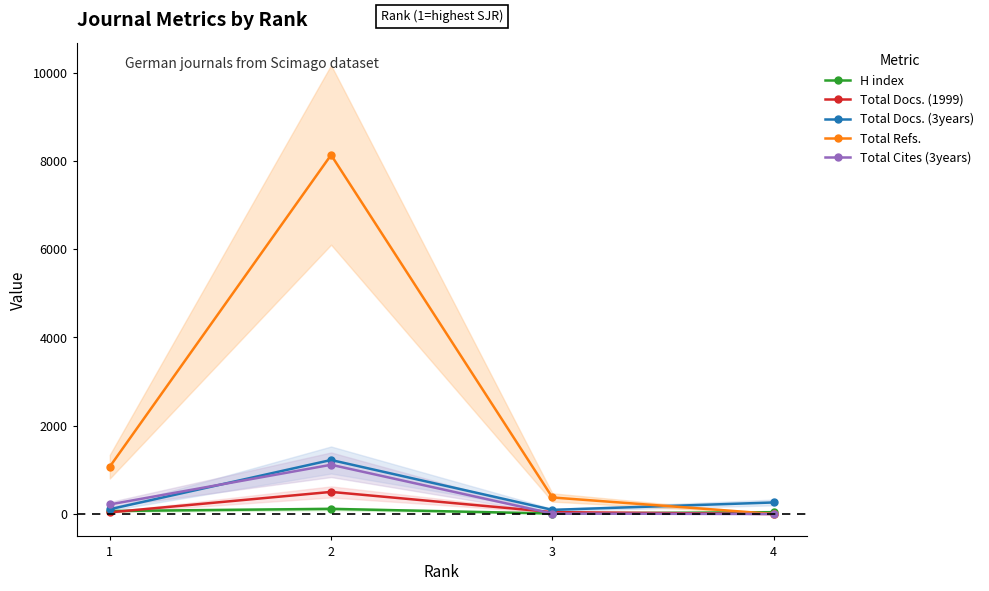

Rank the series at 3 from lowest to highest value.

Total Cites (3years), H index, Total Docs. (1999), Total Docs. (3years), Total Refs.